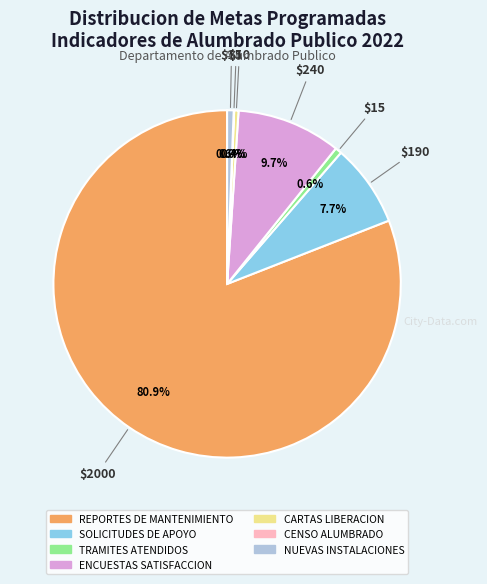

Between REPORTES DE MANTENIMIENTO and CARTAS LIBERACION, which is larger?

REPORTES DE MANTENIMIENTO